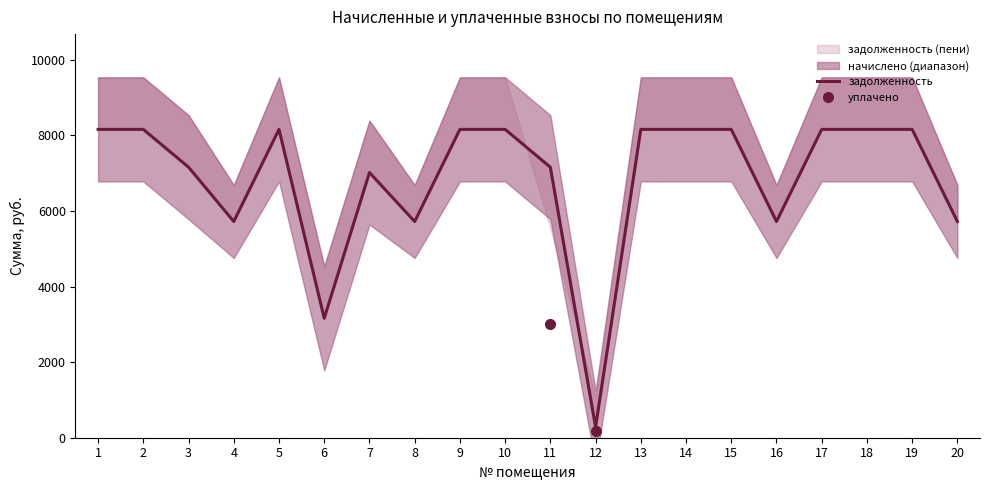

What is the average value of the задолженность series?

6871.3